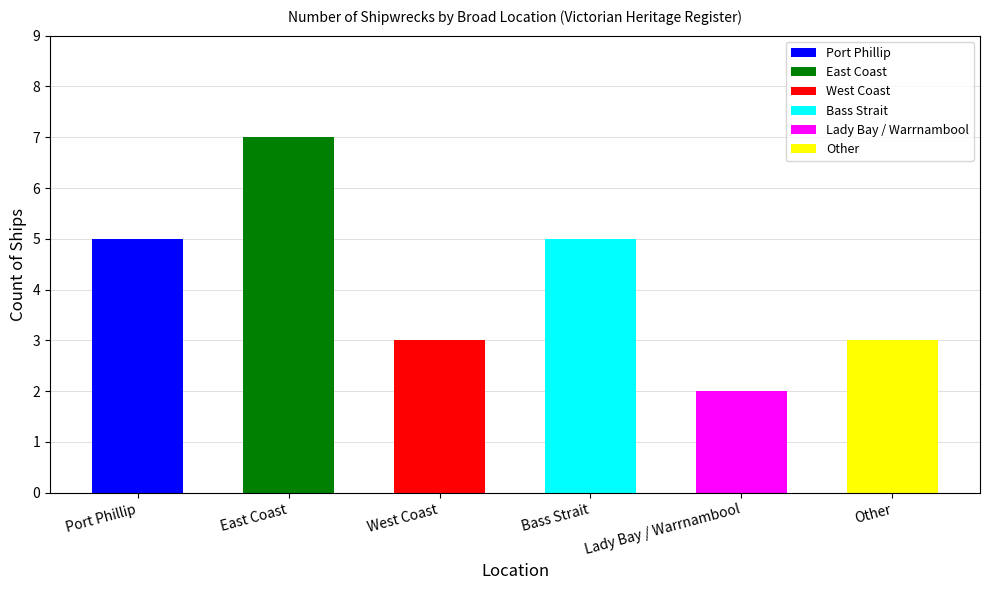

What is the label of the 2nd bar from the left?

East Coast